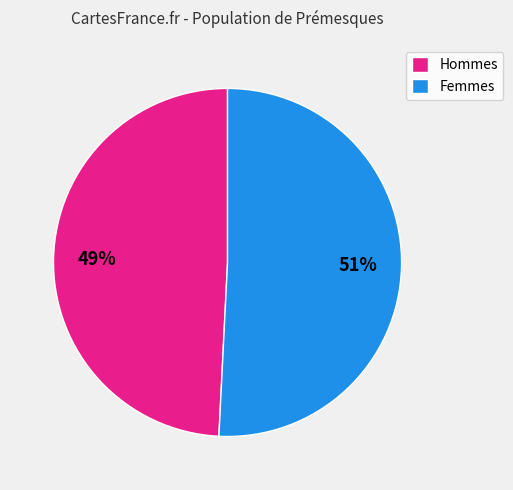

Do Hommes and Femmes together represent more than half of the pie?

Yes